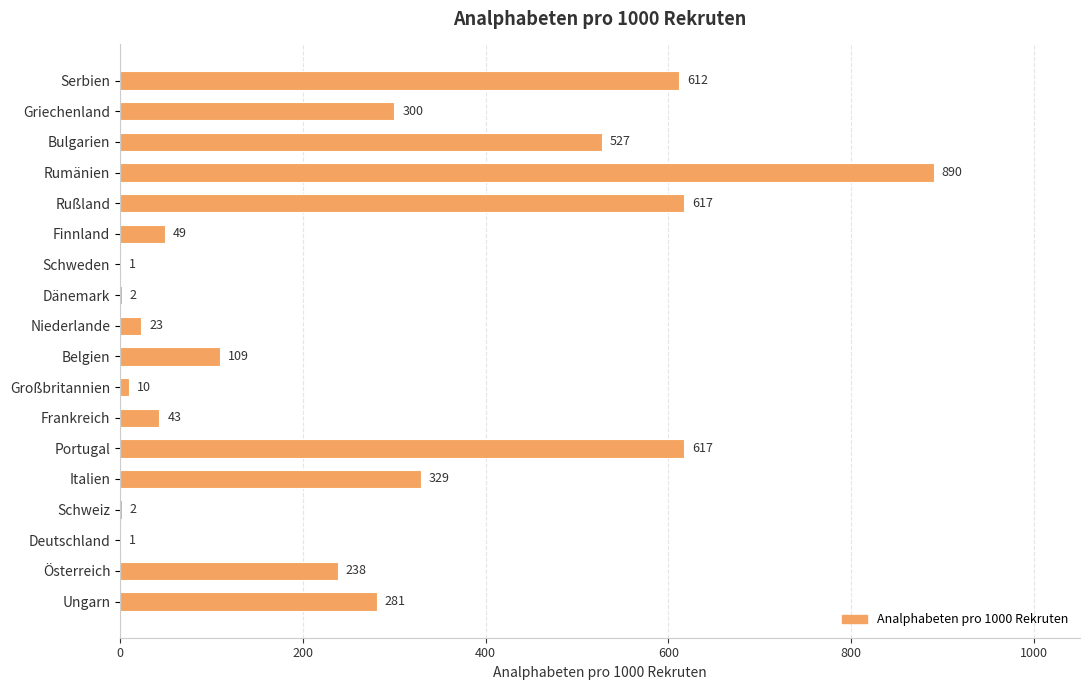

Approximately how many times larger is the value at Rußland compared to Niederlande?

26.8